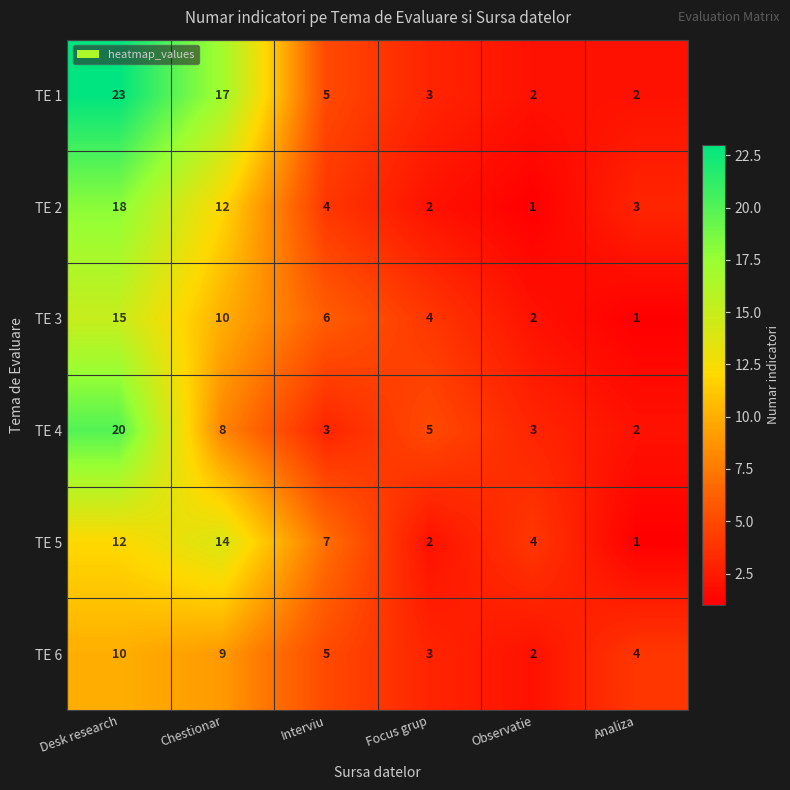

Rank the series by their maximum value, from lowest to highest.

TE 6, TE 5, TE 3, TE 2, TE 4, TE 1